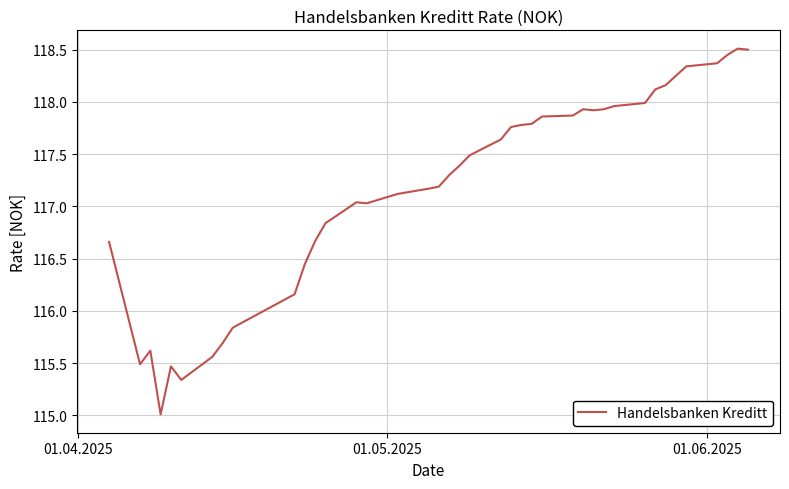

What is the difference between the maximum and minimum values?

3.5